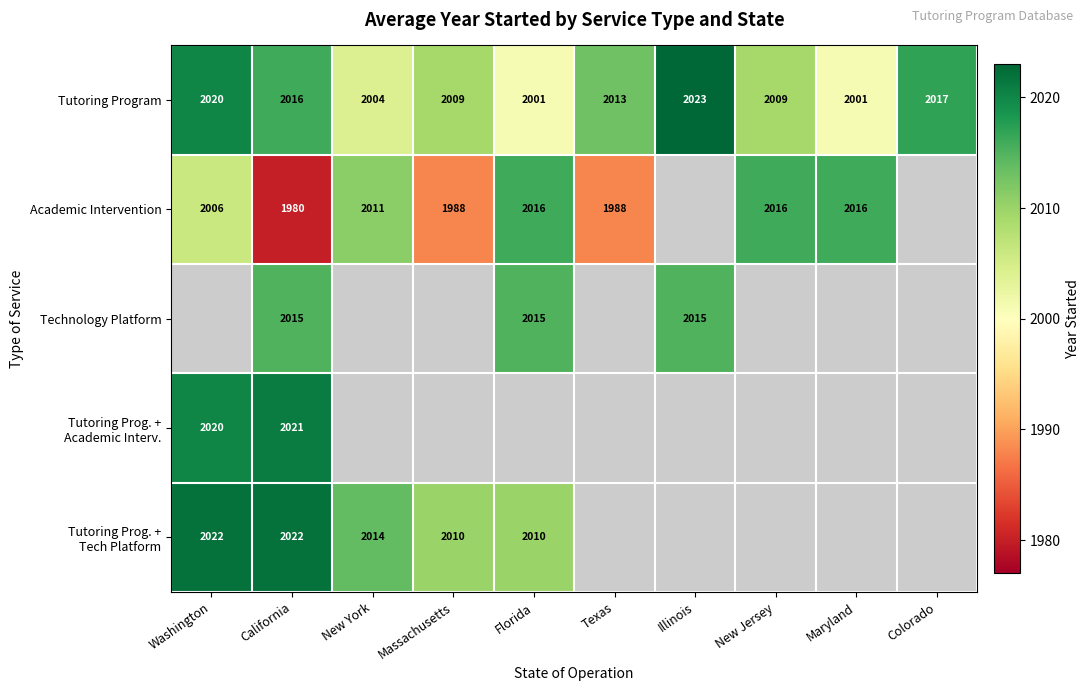

The Technology Platform series shows 2015 at Illinois. True or false?

True